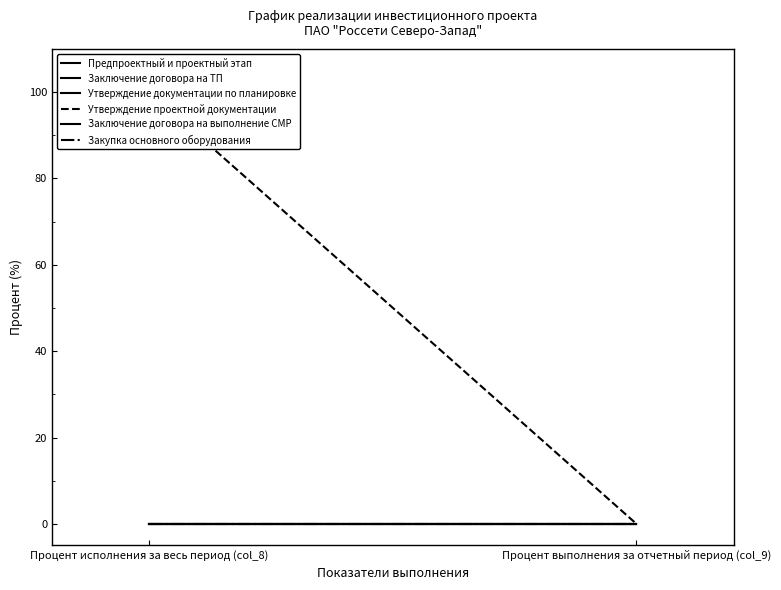

What is the total value across all series at Процент исполнения за весь период (col_8)?

100